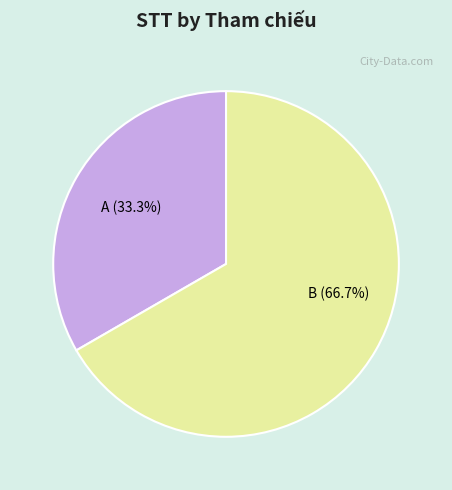

Is there any slice that represents more than half of the pie?

Yes